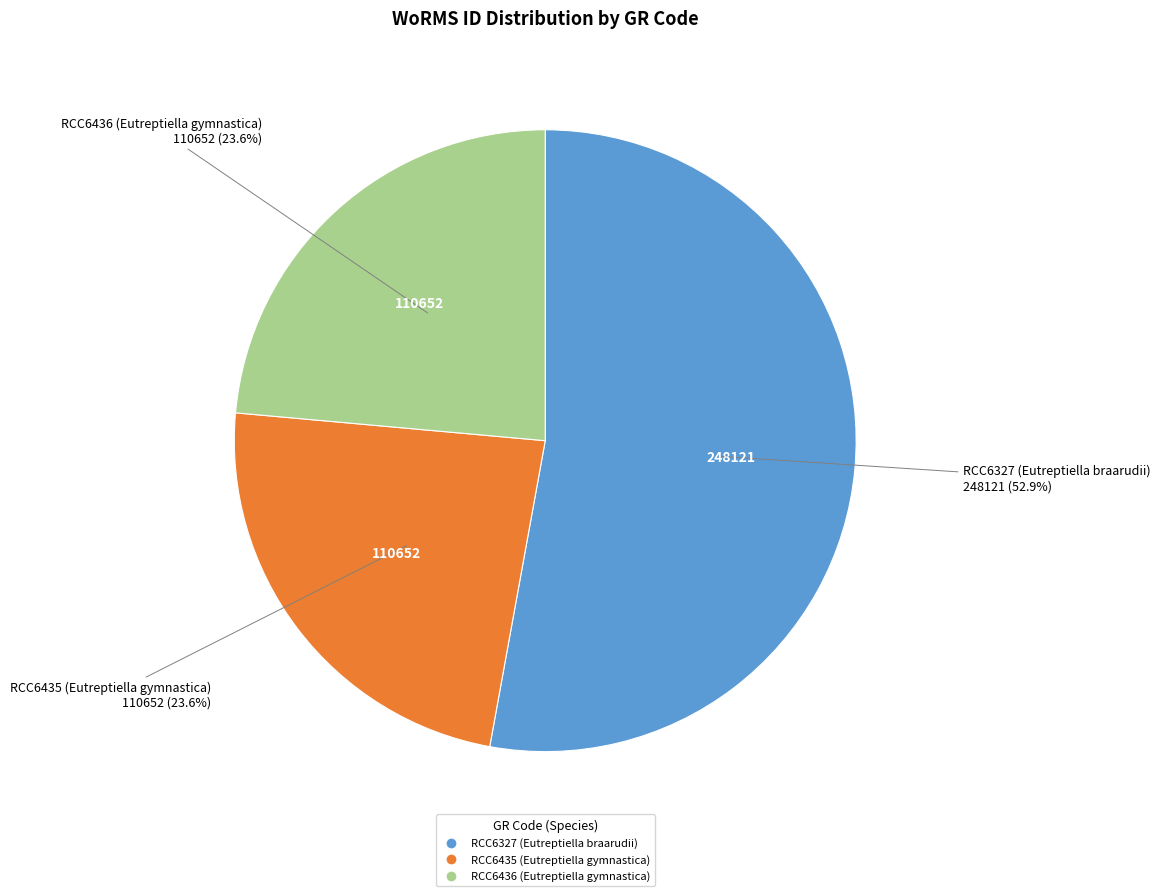

What percentage is the RCC6436 (Eutreptiella gymnastica) slice, to the nearest percent?

24%